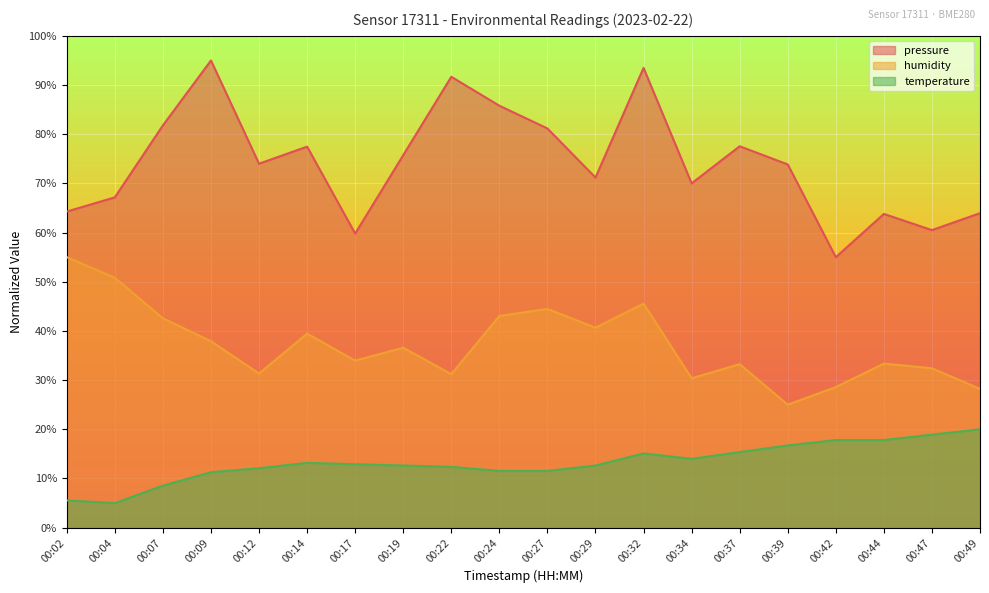

What is the sum of the pressure values at 00:32 and 00:27?

174.7